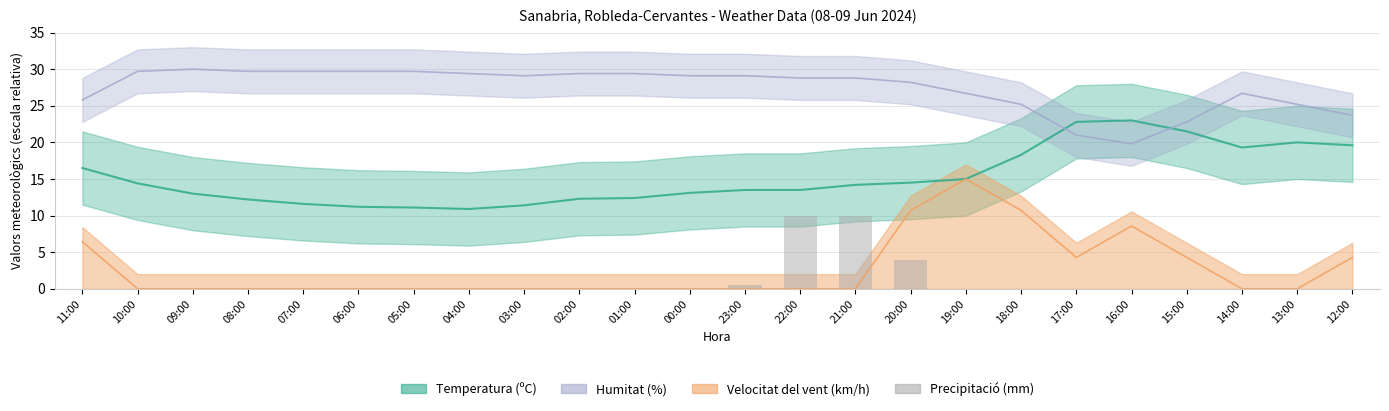

What is the value of the 16th bar from the left?

3.9